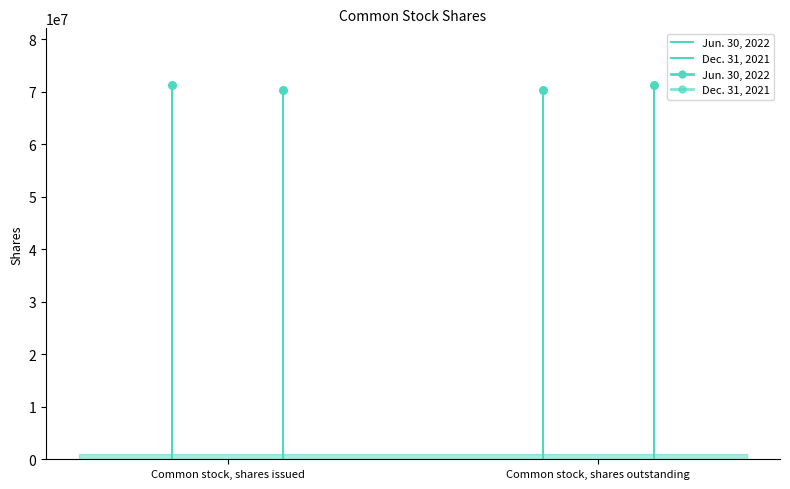

Is the value of Dec. 31, 2021 at Common stock, shares outstanding greater than the value of Jun. 30, 2022 at Common stock, shares issued?

Yes